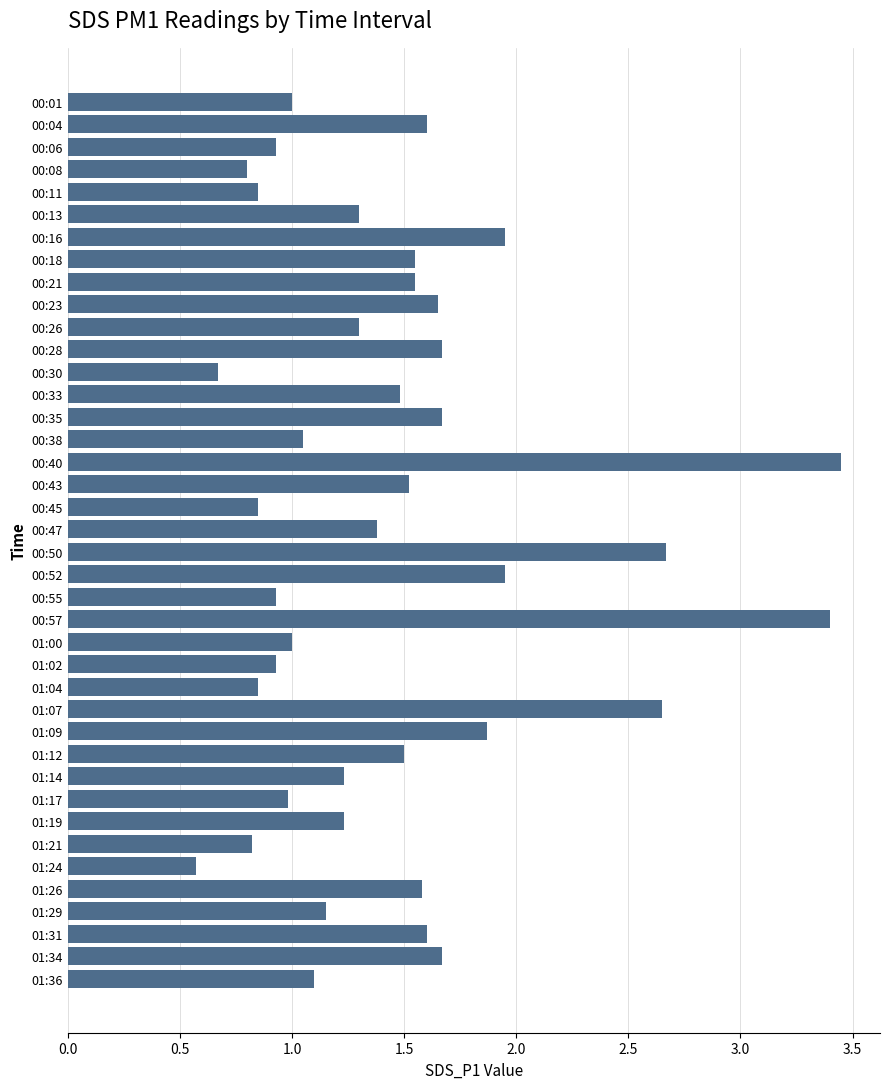

What position from the top is 00:16?

7